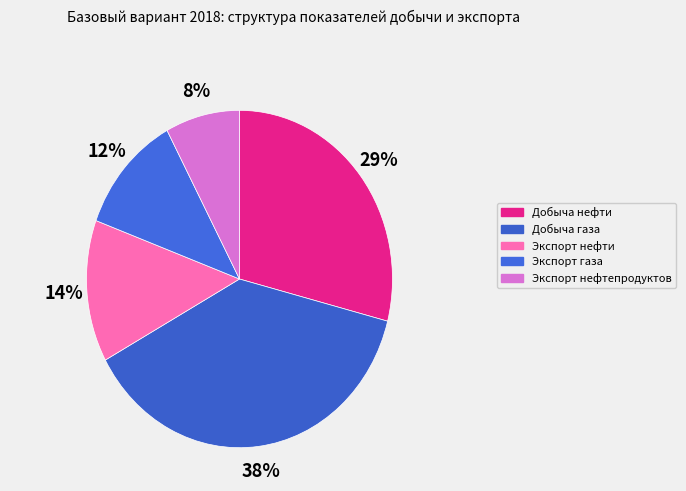

Is there any slice that represents more than half of the pie?

No